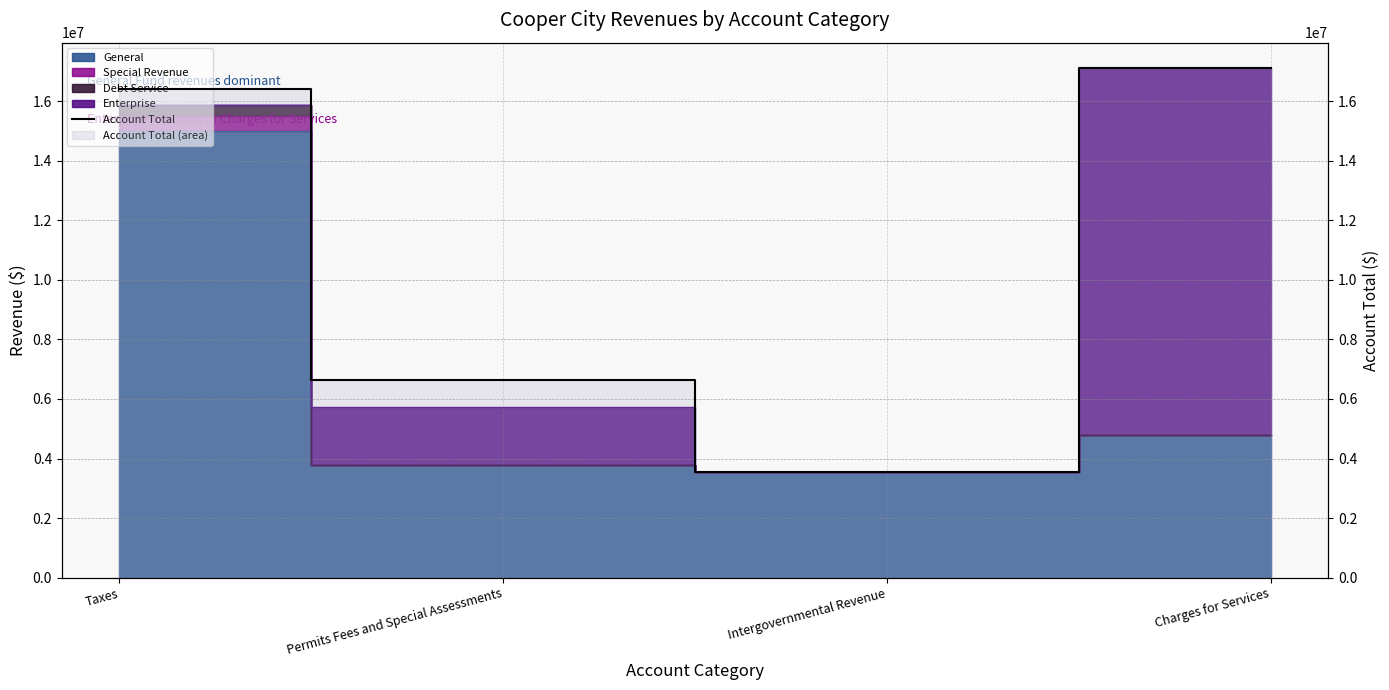

Rank the categories by value from lowest to highest.

Intergovernmental Revenue, Permits Fees and Special Assessments, Taxes, Charges for Services